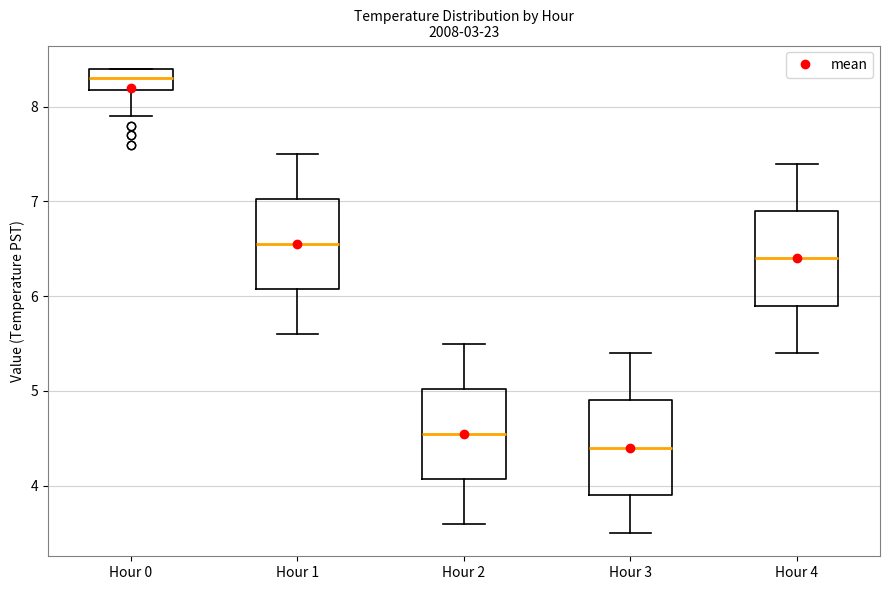

Where does the lower whisker of the box for Hour 3 end on the y-axis? The values are not printed on the chart, so give them approximately, as read against the axis.

3.5